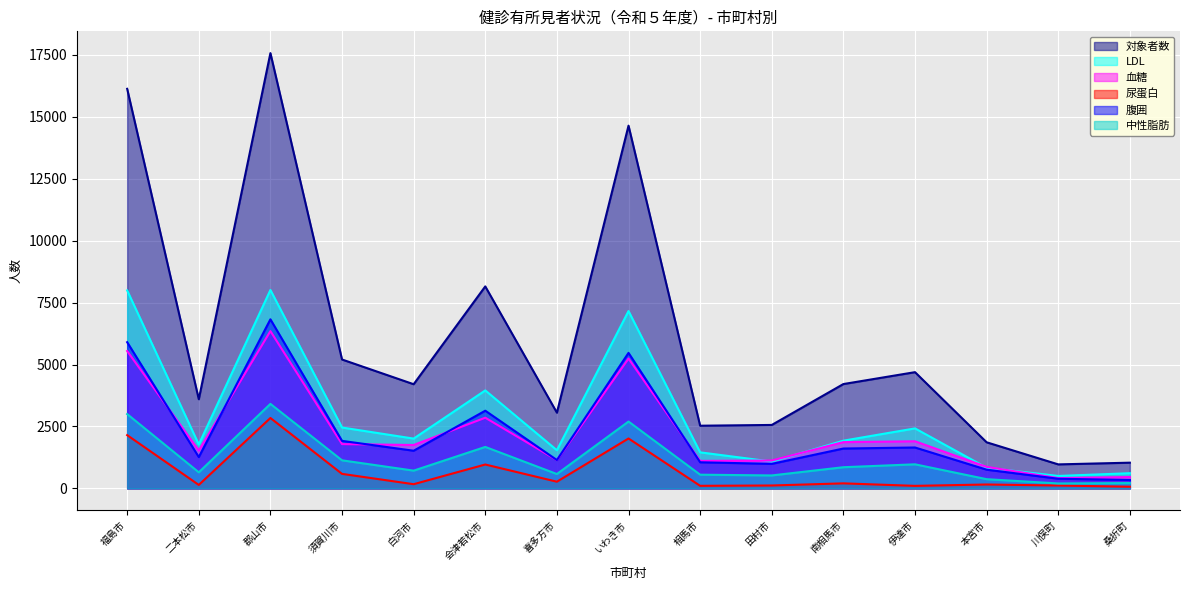

Reading left to right, list all the values displayed in this chart.

対象者数: 16131	3600	17573	5204	4206	8155	3058	14644	2531	2562	4213	4693	1862	970	1039
LDL: 7993	1774	8011	2458	2011	3956	1541	7160	1456	1083	1927	2423	834	503	614
血糖: 5545	1530	6350	1789	1753	2854	1144	5241	1111	1126	1869	1903	870	417	458
尿蛋白: 2151	141	2843	587	170	965	271	2016	105	118	204	103	158	117	68
腹囲: 5903	1265	6826	1919	1521	3137	1145	5471	1055	991	1610	1652	756	391	340
中性脂肪: 3001	650	3412	1134	718	1675	581	2700	554	524	856	973	373	200	216